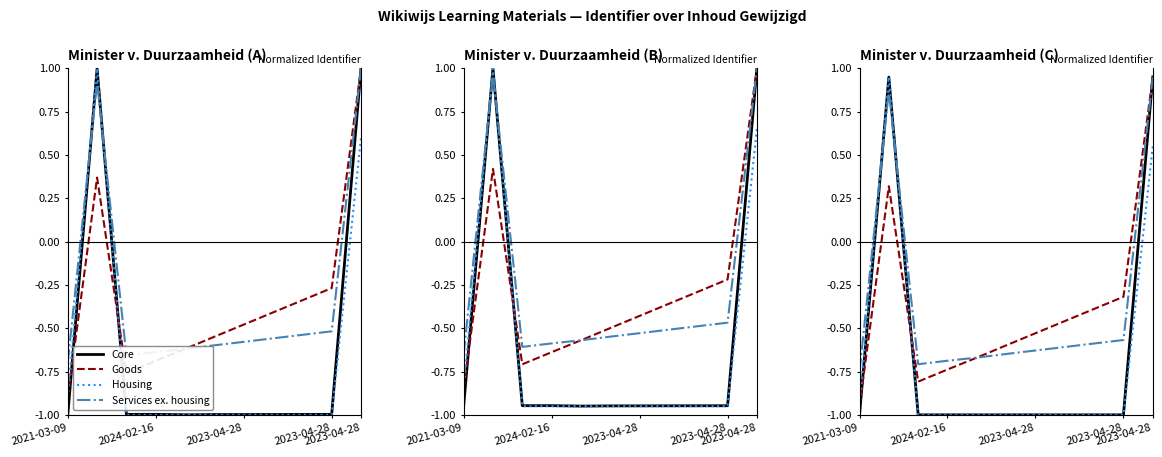

Rank the series at 7 from highest to lowest value.

Goods, Services ex. housing, Core, Housing